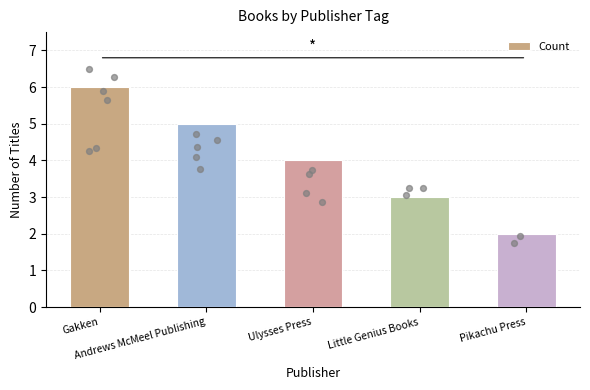

Between Andrews McMeel Publishing and Ulysses Press, which is larger?

Andrews McMeel Publishing